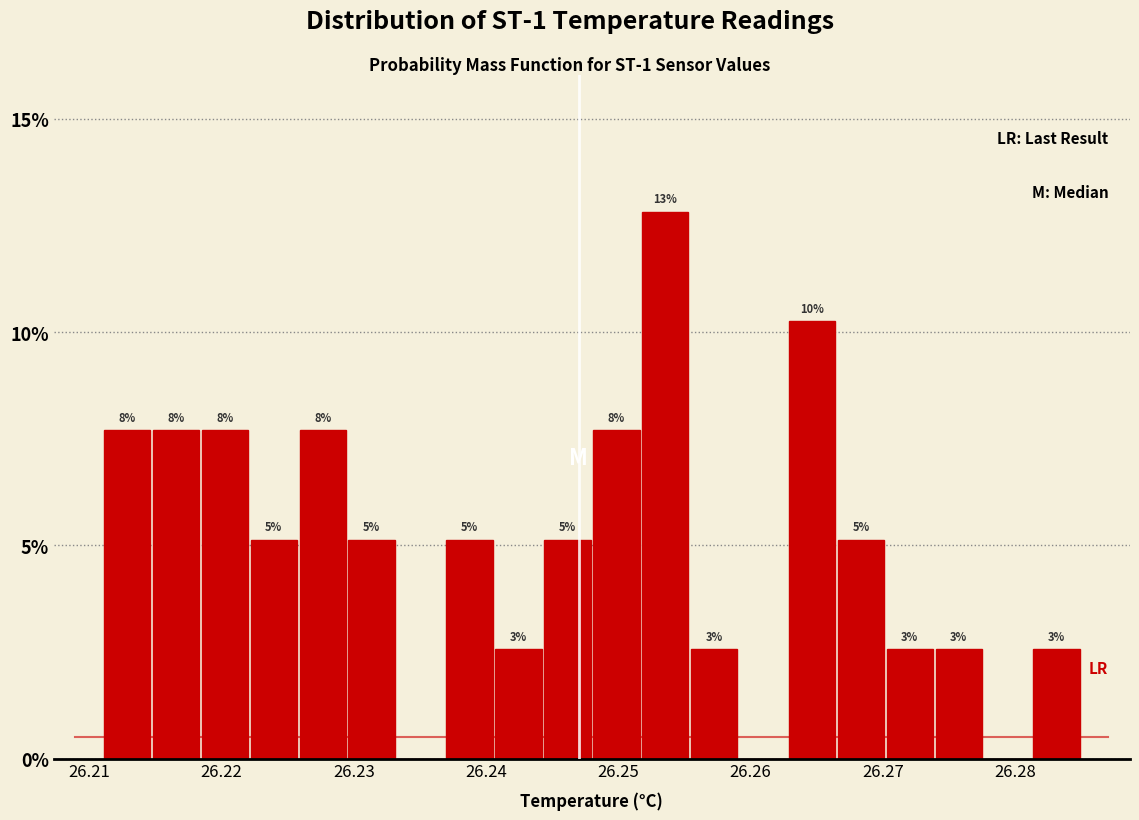

Around what value on the x-axis is the tallest bar? Give the approximate position of its centre, as read against the axis.

26.254